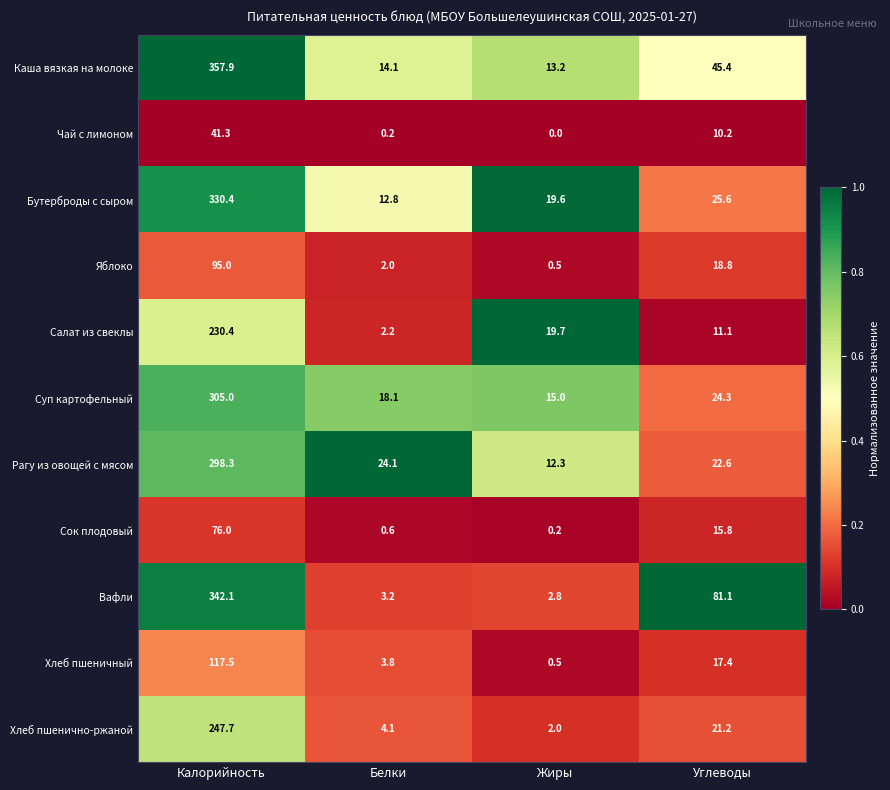

Which label corresponds to the smallest value in the chart?

Жиры